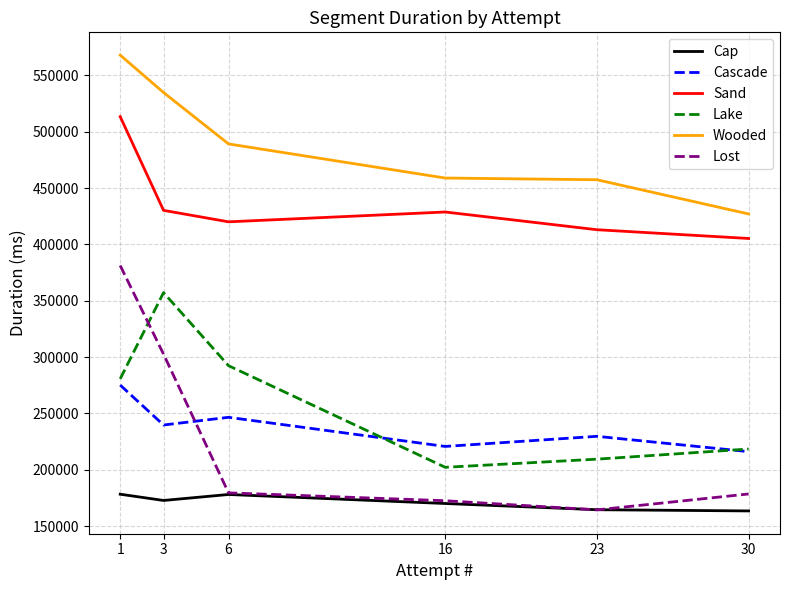

Which series has the widest spread of values?

Lost